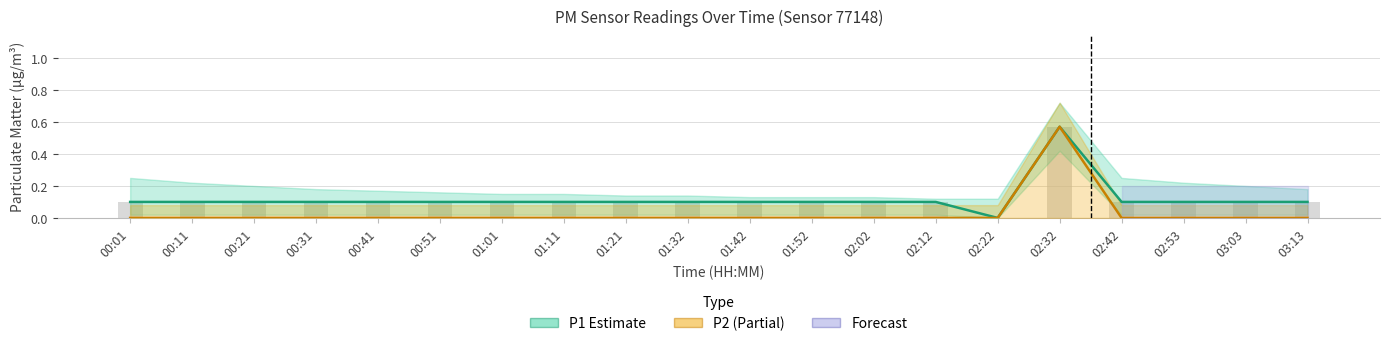

At which label does P1 (PM10) reach its peak?

02:32